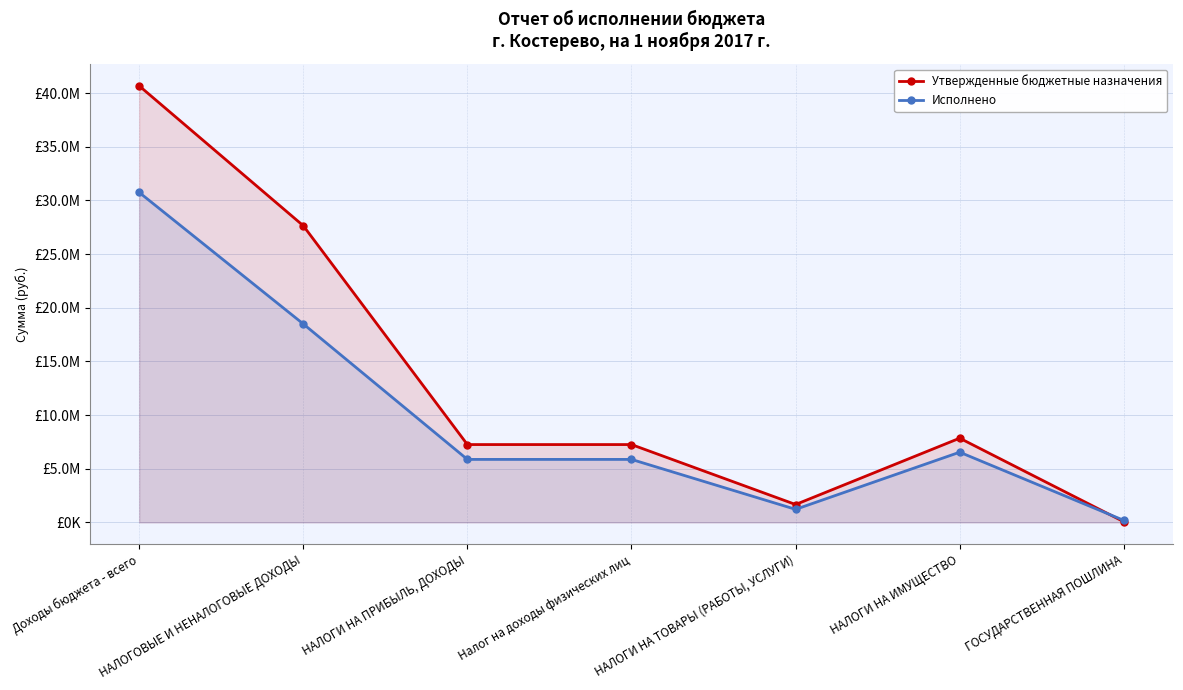

How many intersections are there between Исполнено and Утвержденные бюджетные назначения?

1